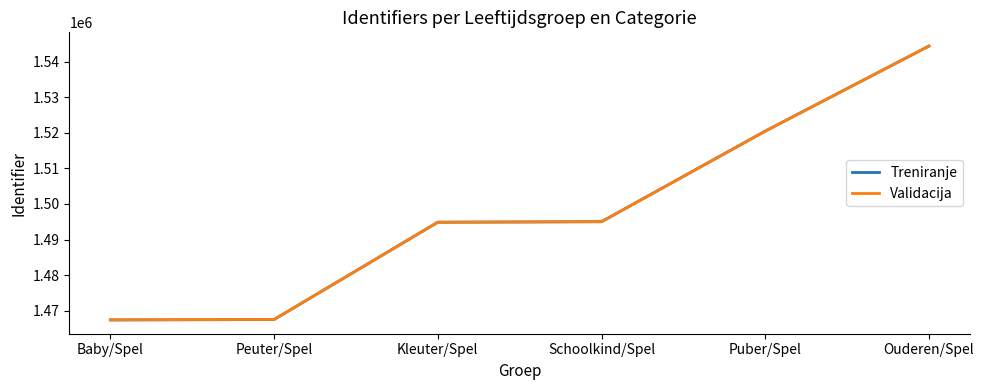

Between Baby/Spel and Ouderen/Spel, which series saw the biggest shift?

Treniranje